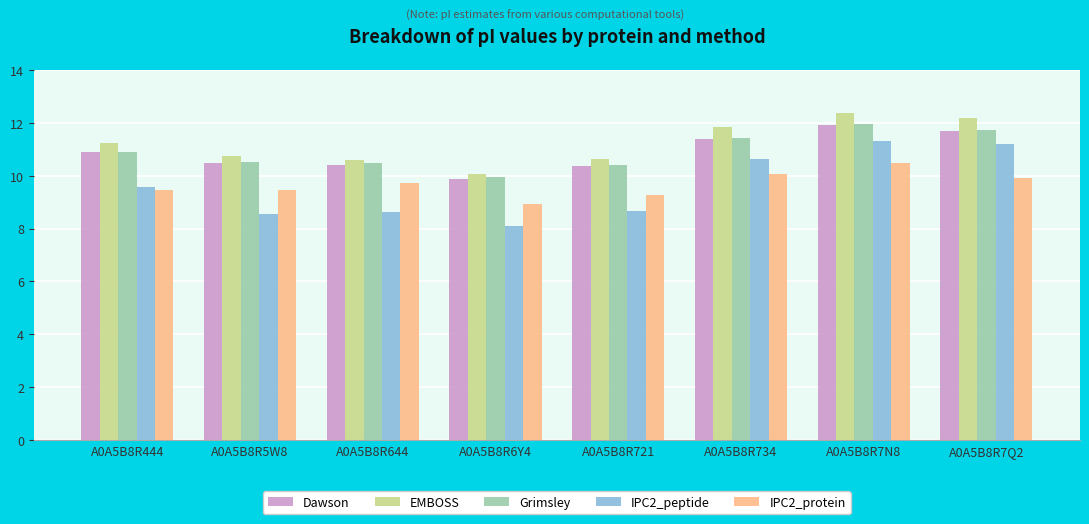

Which series has the largest total across all categories?

EMBOSS